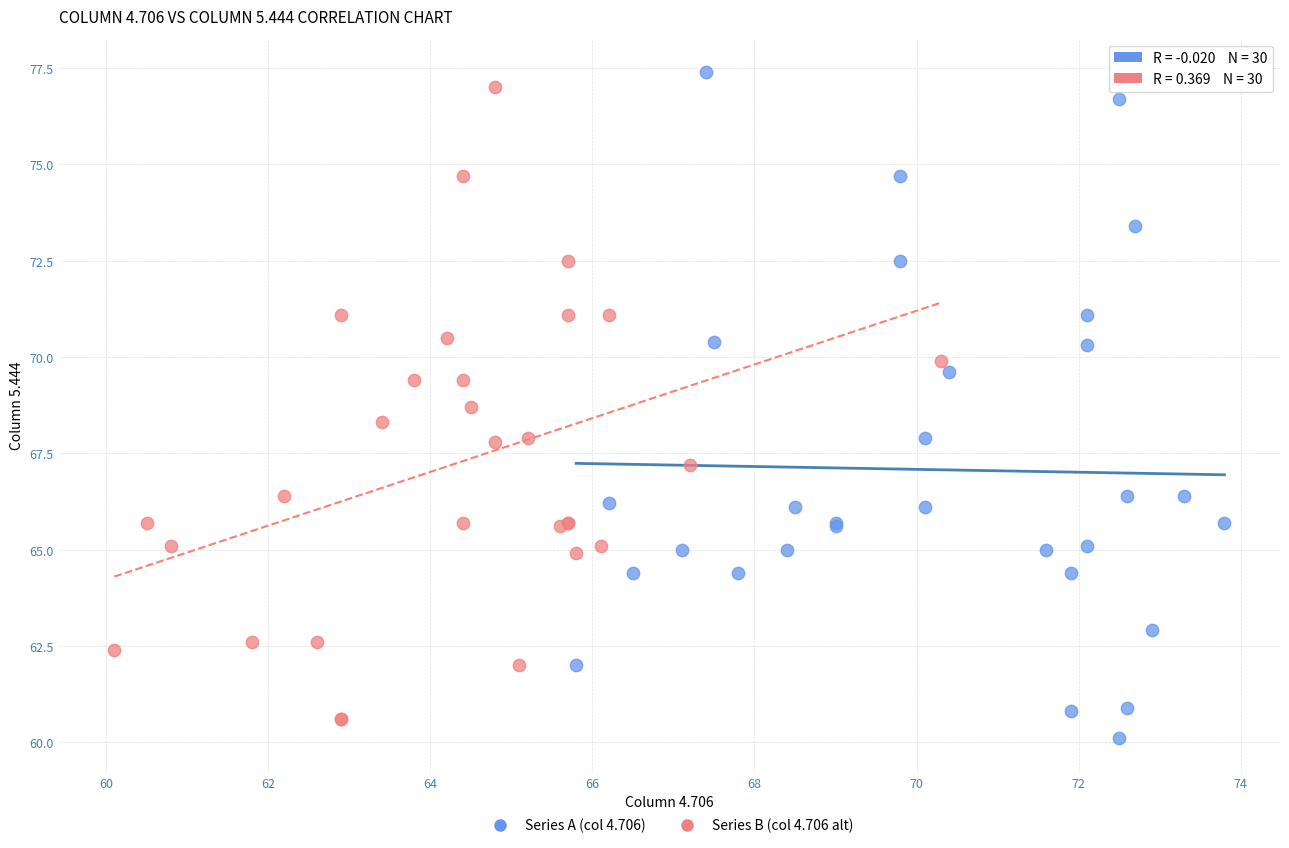

Which series reaches the maximum Y coordinate?

Series A (col 4.706)